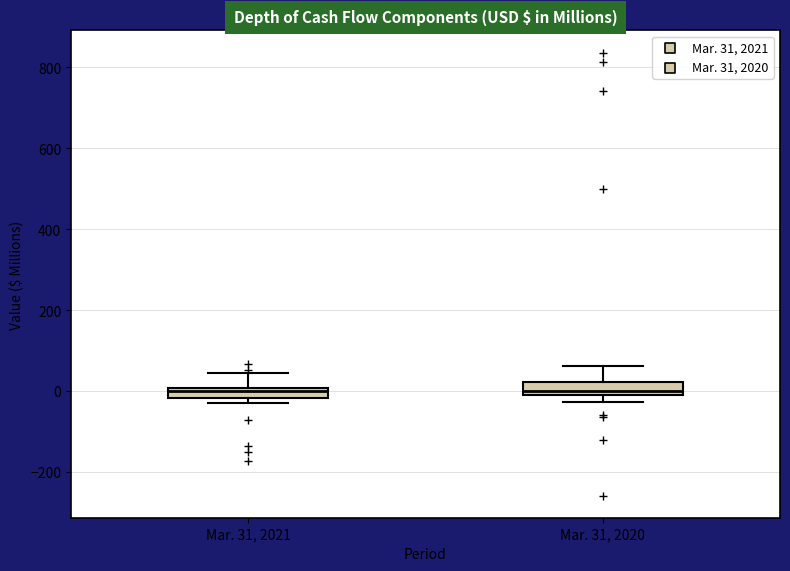

Where does the upper whisker of the box for Mar. 31, 2021 end on the y-axis? The values are not printed on the chart, so give them approximately, as read against the axis.

40